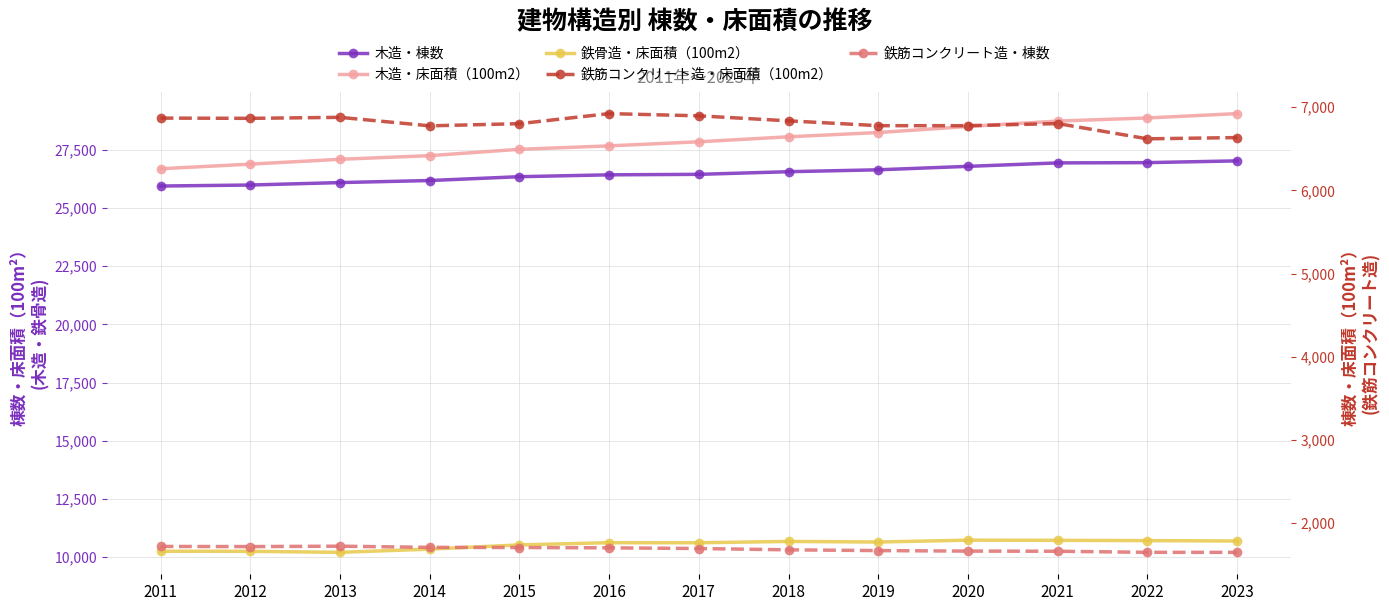

Which series has the largest range (max minus min)?

木造・床面積（100m2）